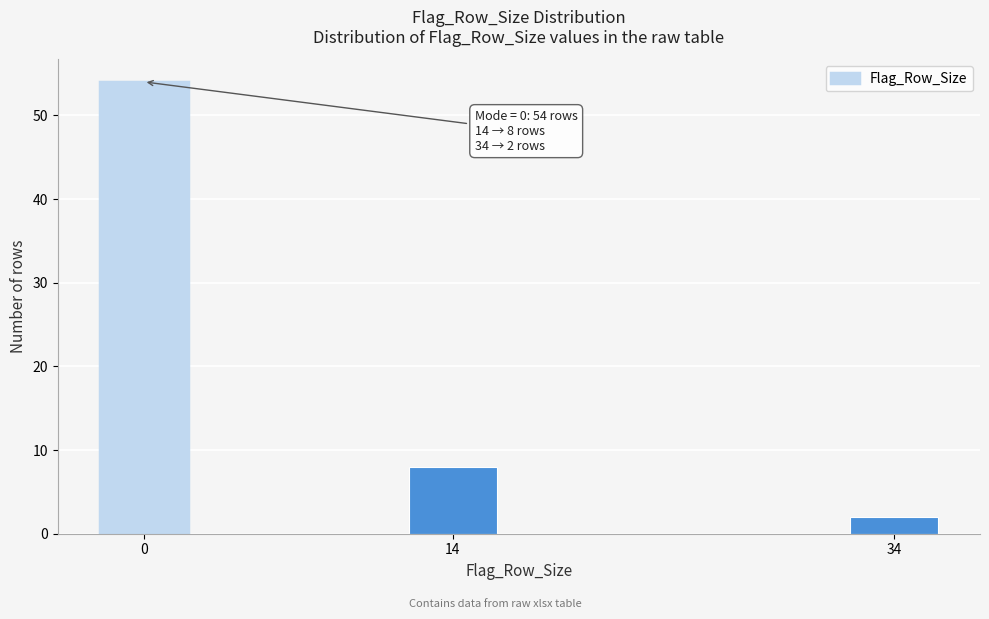

Reading right to left, extract all data points from this chart.

2	8	54